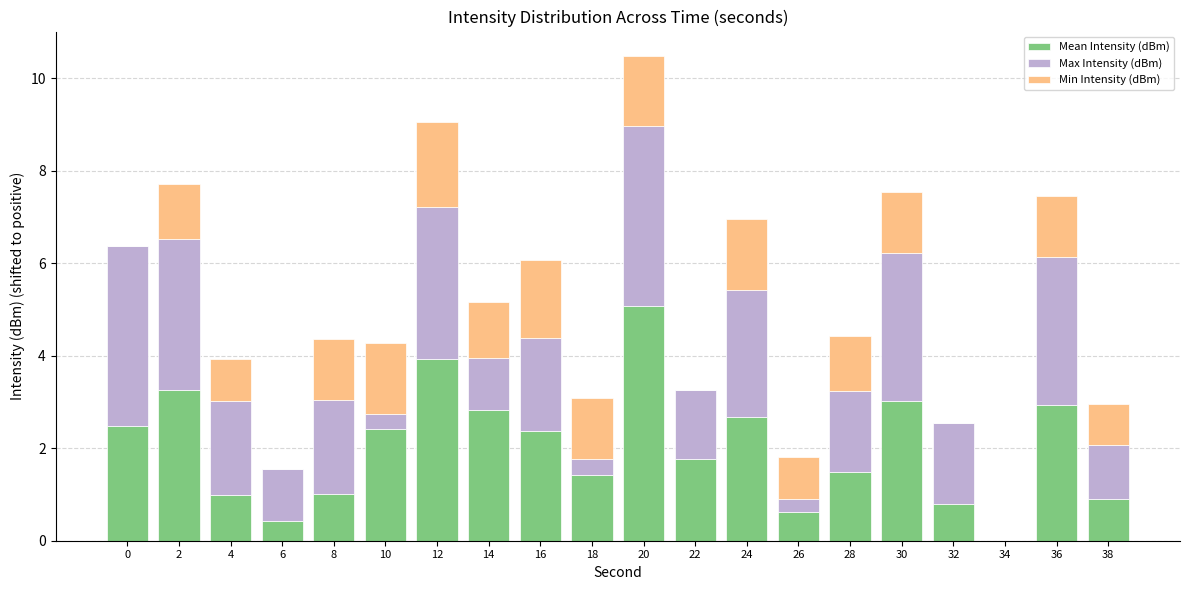

Count the number of categories in the chart.

20